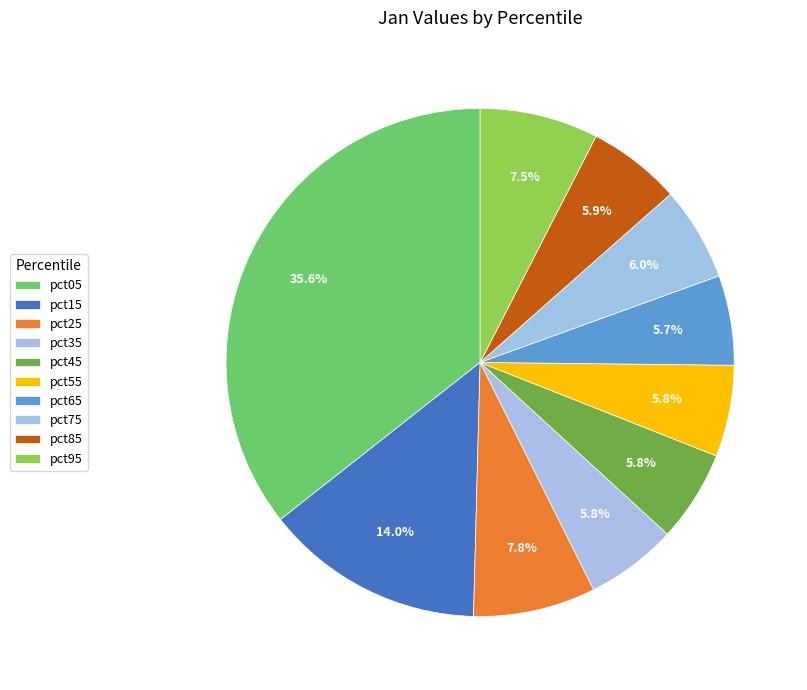

Does any single category account for the majority?

No